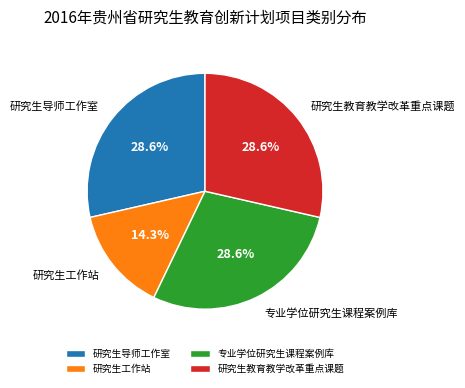

To the nearest percent, what is the combined percentage of 专业学位研究生课程案例库 and 研究生教育教学改革重点课题?

57%